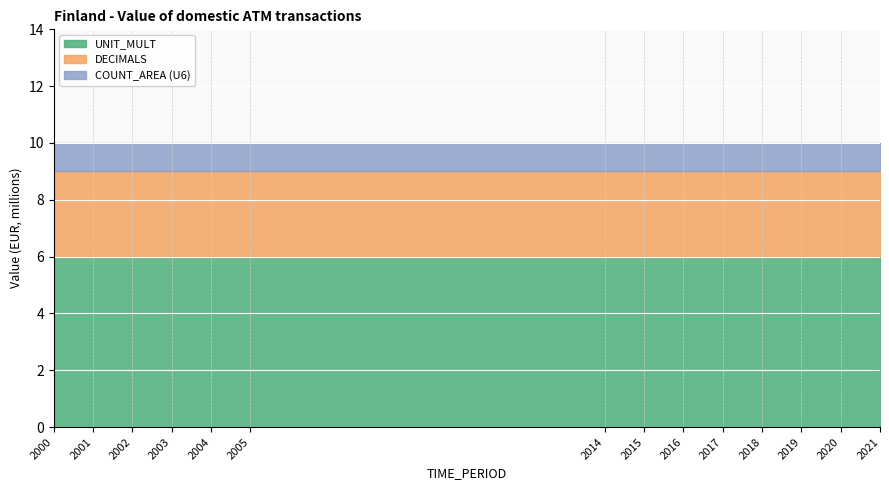

Count the number of categories in the chart.

14